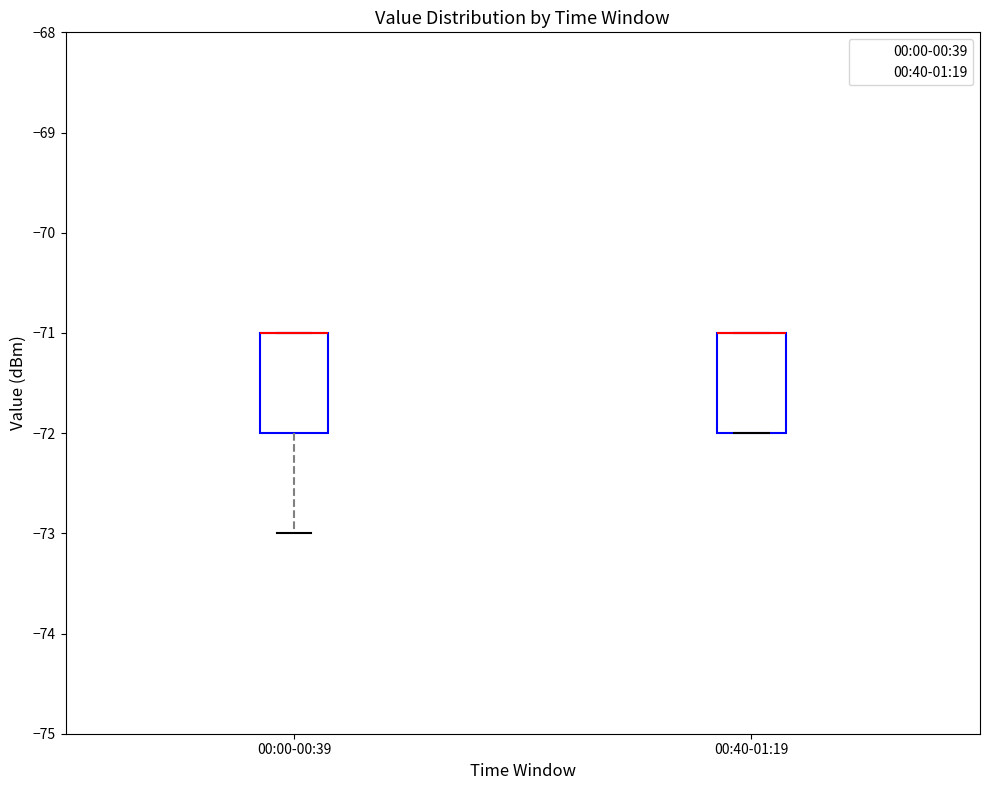

Reading left to right, transcribe this box plot: for each box, give where its median line is, the range the box spans, and where its two whiskers end, as read against the y-axis. The values are not printed on the chart, so give them approximately, as read against the axis.

00:00-00:39: median -71 (drawn on the box's upper edge), box -72 to -71, whiskers -73 to -71
00:40-01:19: median -71 (drawn on the box's upper edge), box -72 to -71, whiskers -72 to -71